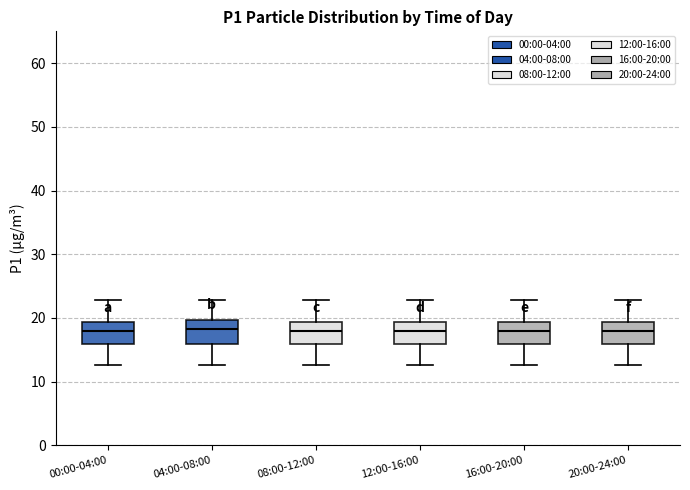

Where is the lower edge of the box for 00:00-04:00 on the y-axis? The values are not printed on the chart, so give them approximately, as read against the axis.

16